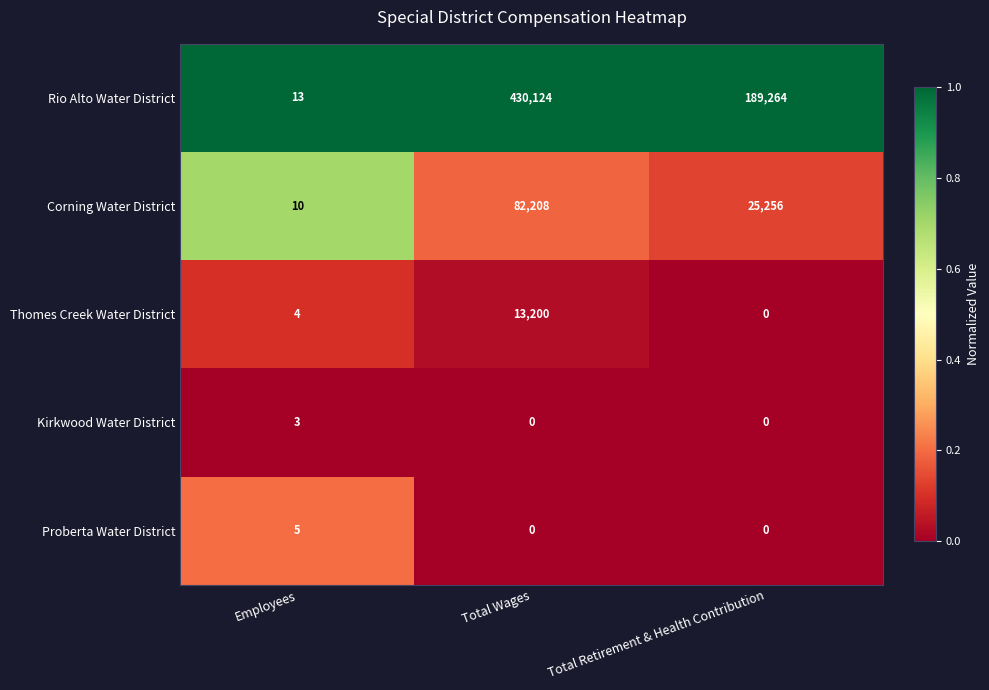

At how many categories does at least one series exceed 0?

3